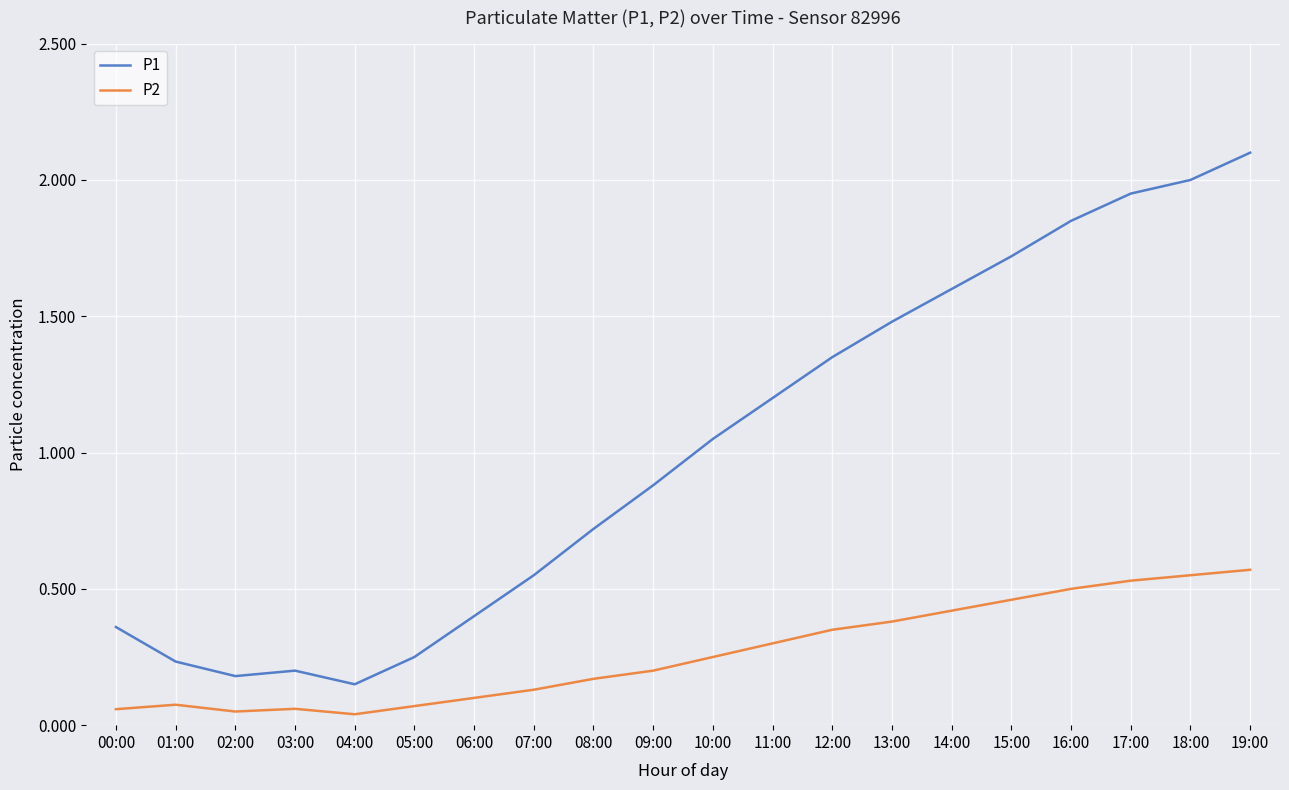

Is it true that P2 equals 0.1 at 12:00?

False